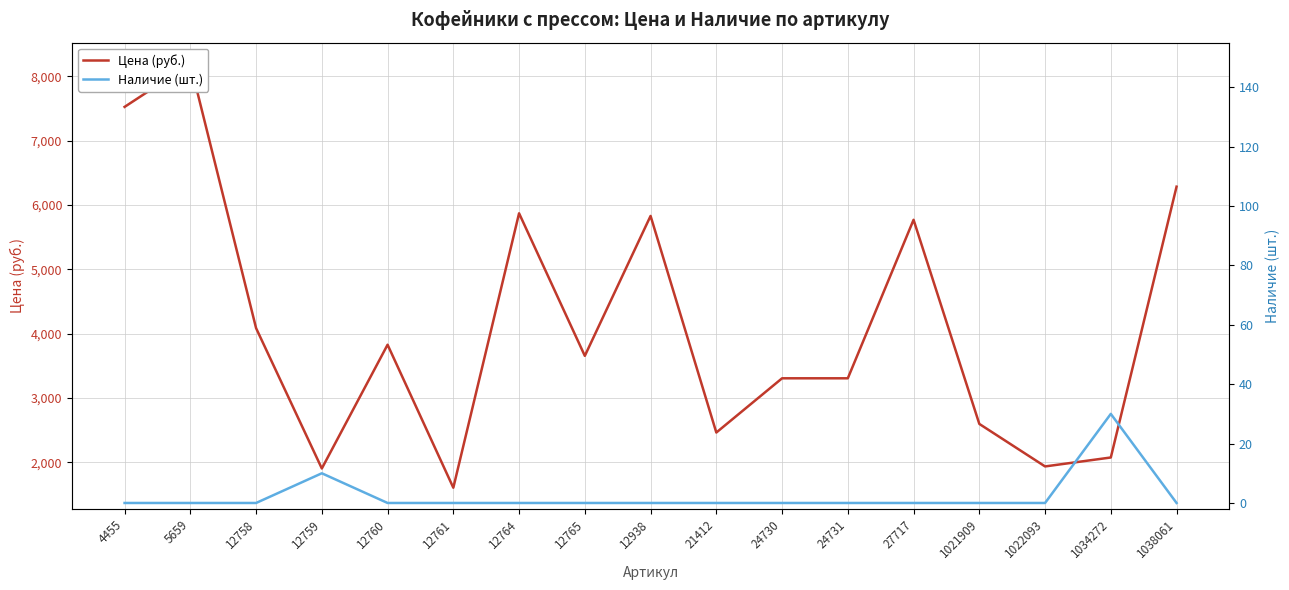

What is the average value of the Наличие (шт.) series?

2